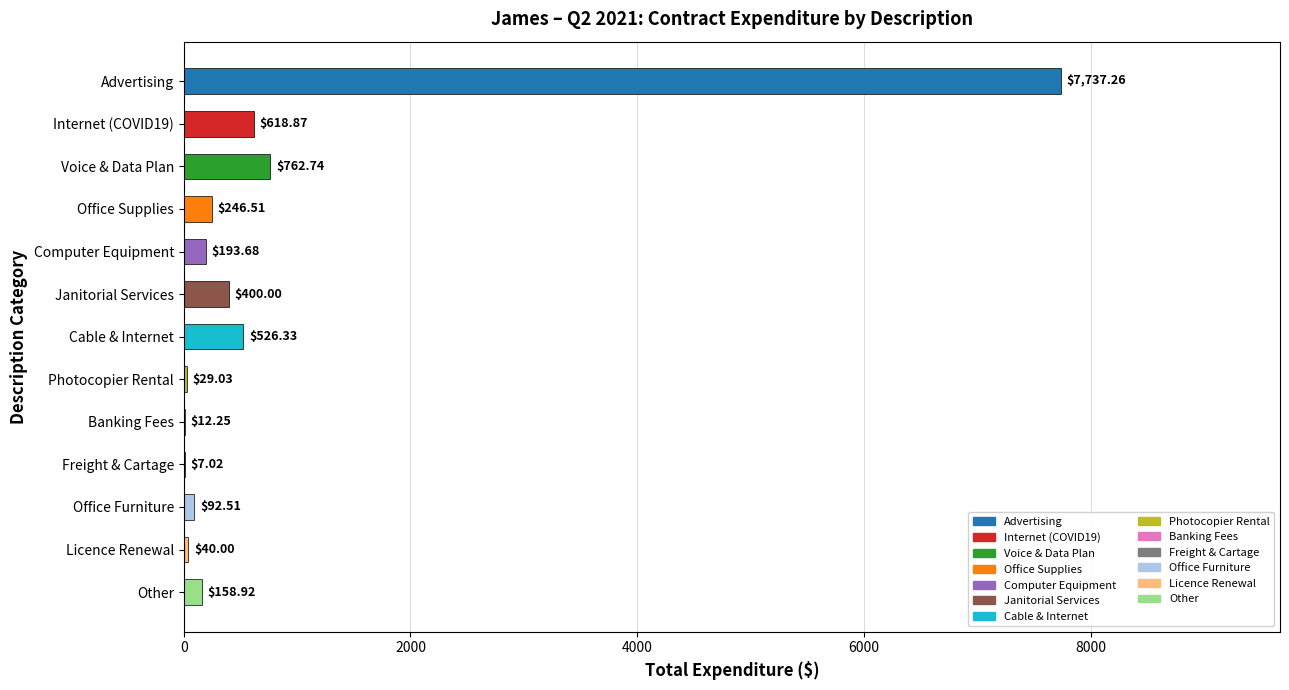

Does the chart contain stacked bars?

No